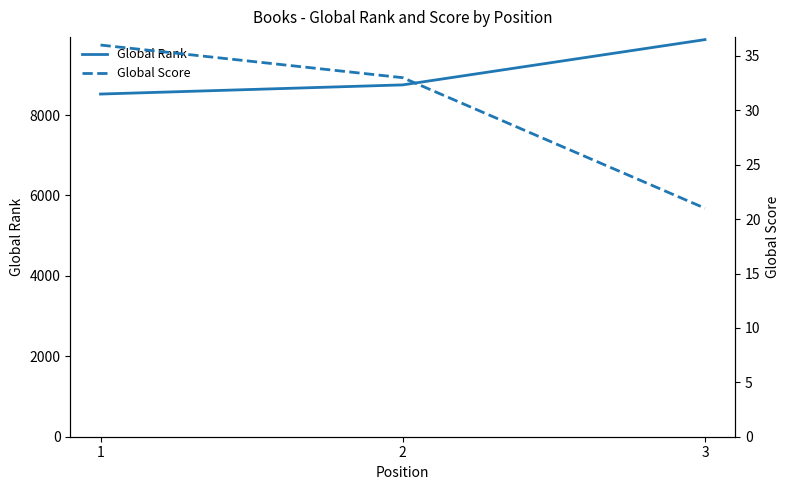

Which series has the widest spread of values?

Global Rank